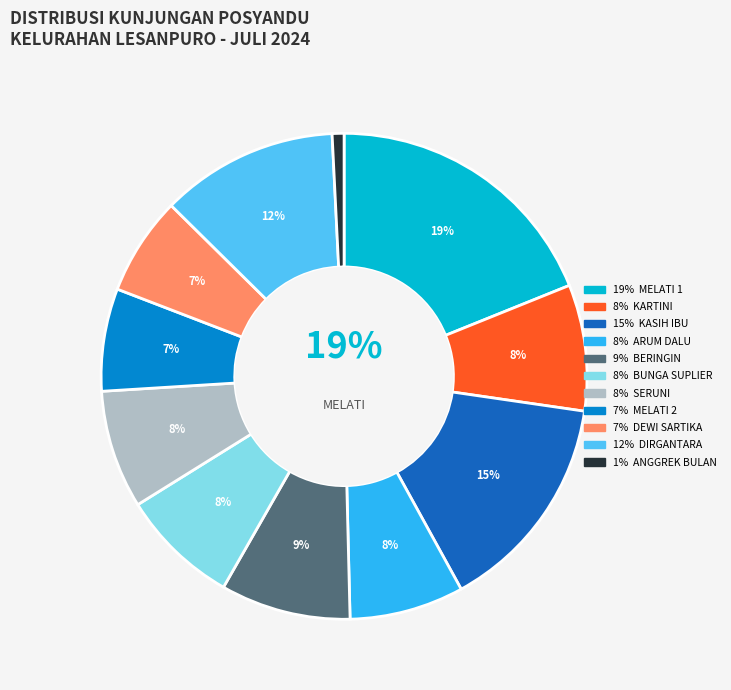

Is there any slice that represents more than half of the pie?

No